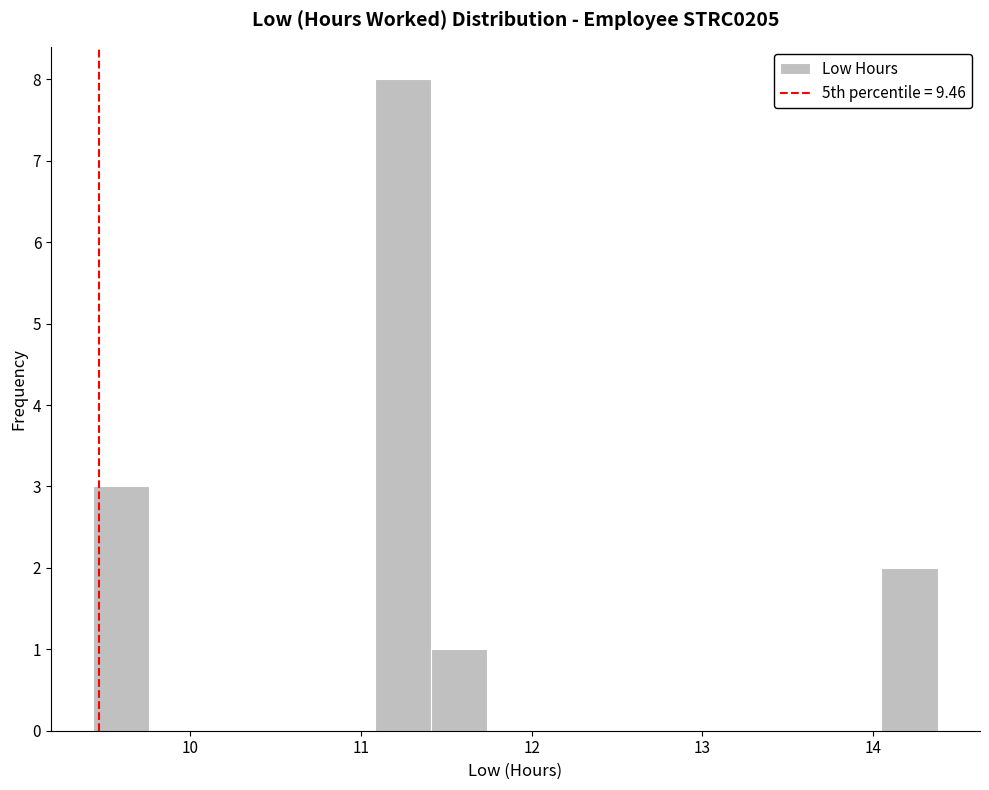

Around what value on the x-axis is the tallest bar? Give the approximate position of its centre, as read against the axis.

11.2